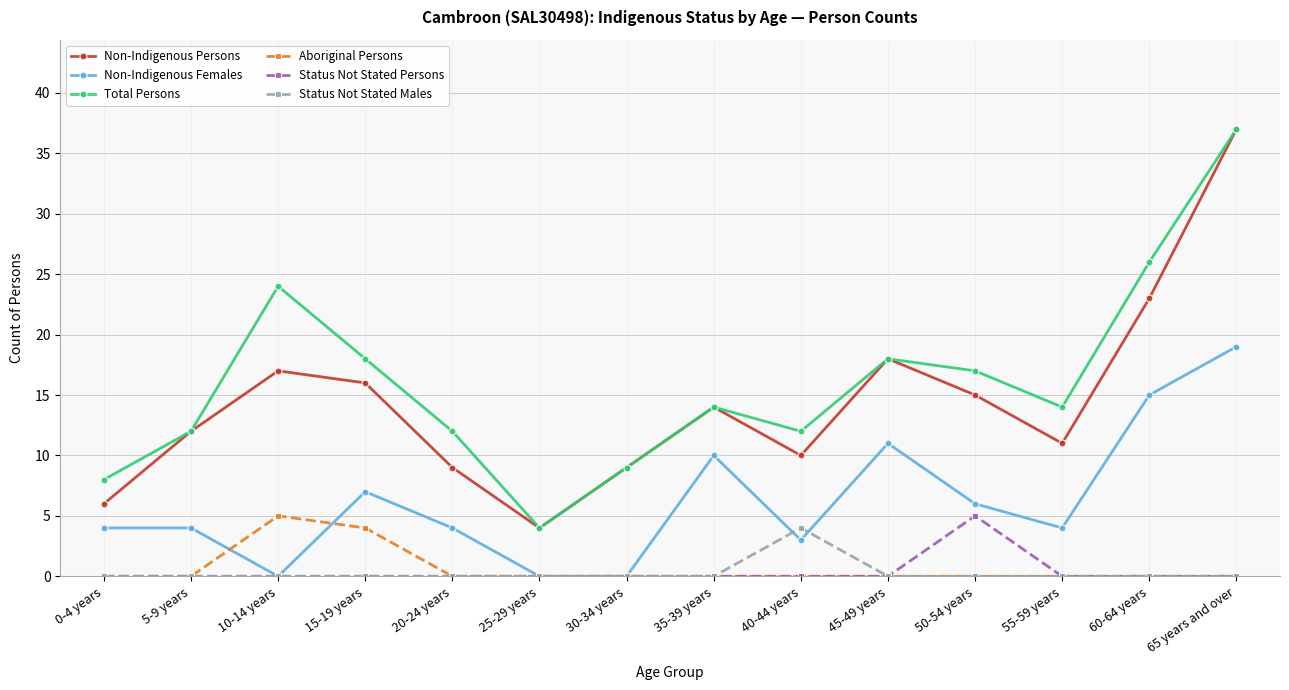

How many series are shown in this chart?

6